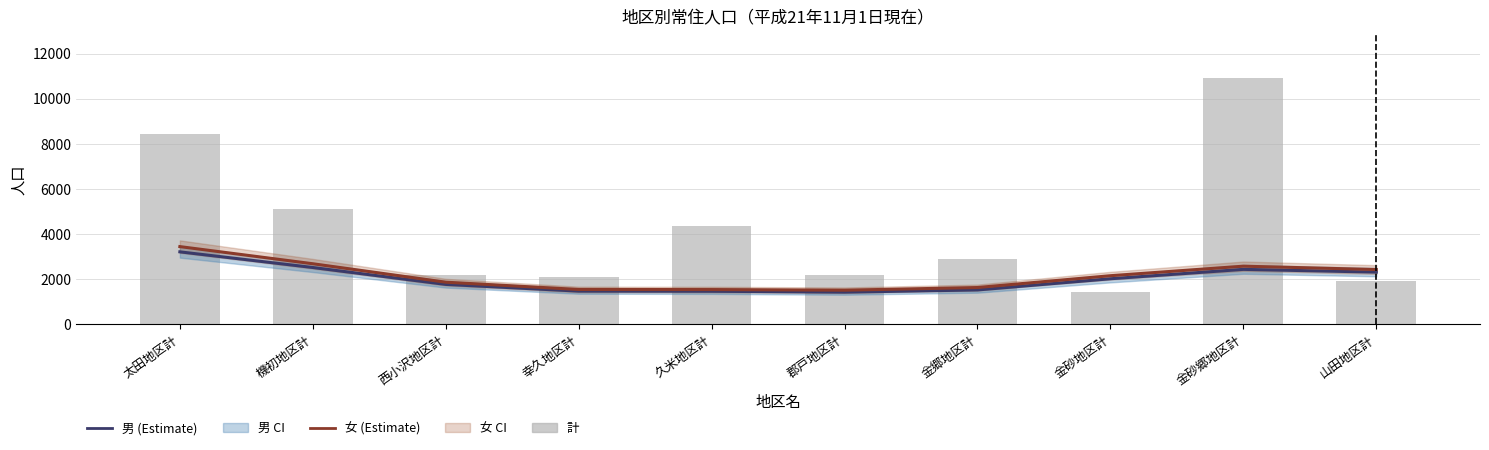

What is the spread (max minus min) of values at 西小沢地区計?

394.7